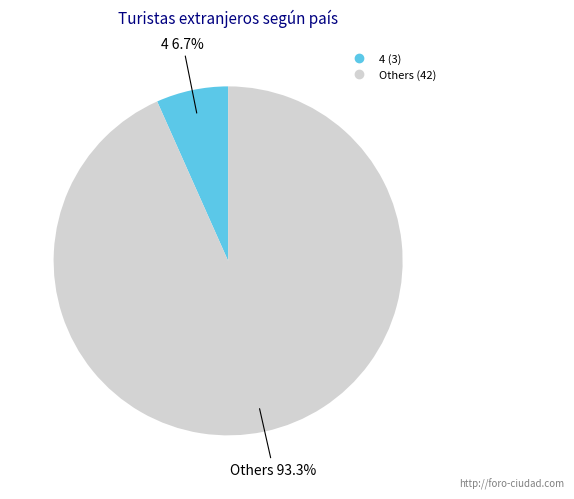

How many segments does this pie chart have?

2